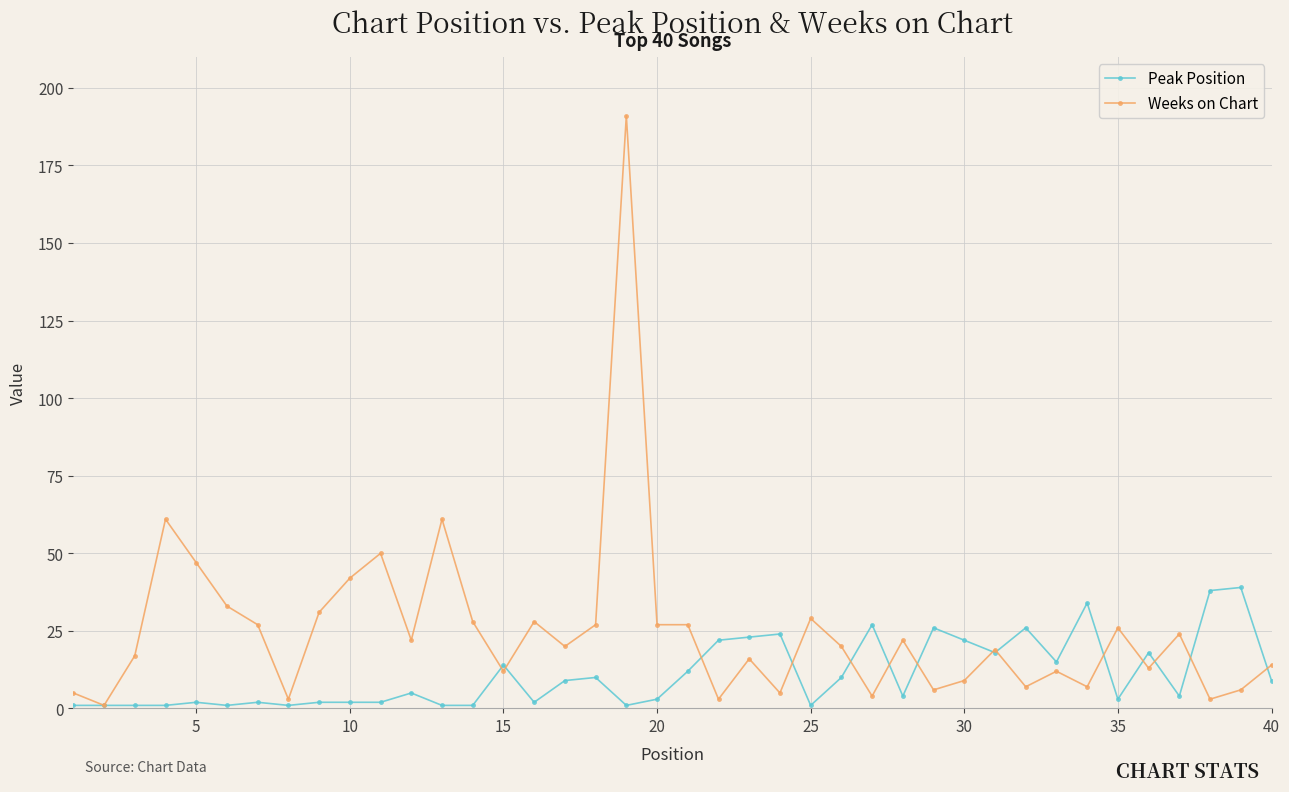

What is the difference between the maximum and minimum values in the Weeks on Chart series?

190